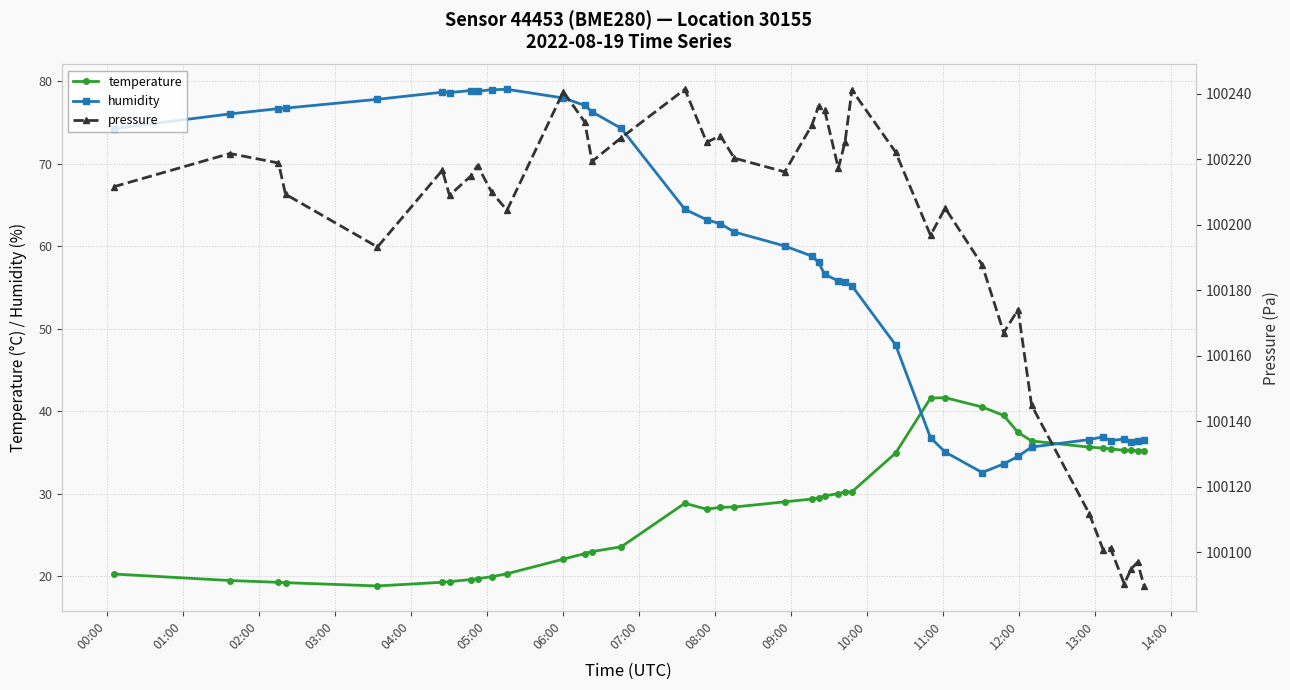

What are all the series names shown in the legend?

temperature, humidity, pressure